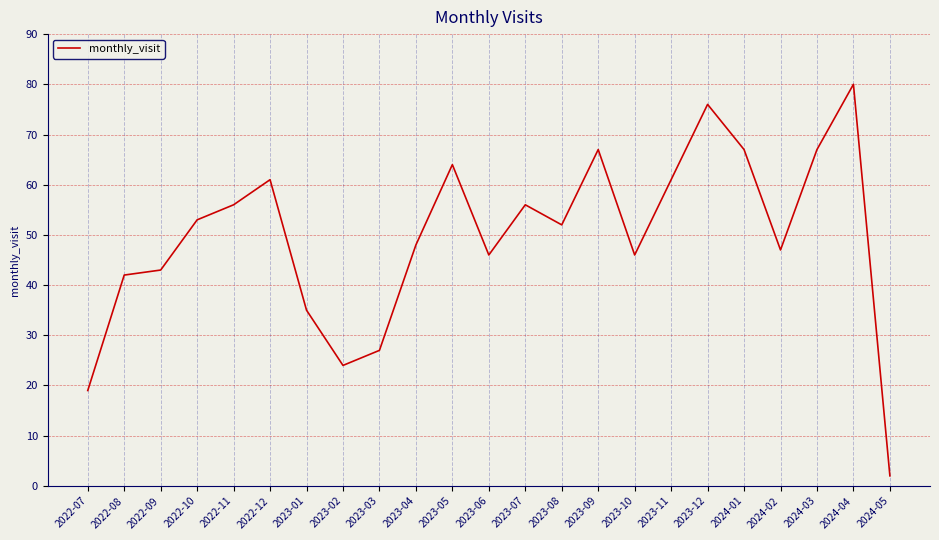

Reading left to right, transcribe all the data shown in this chart.

19	42	43	53	56	61	35	24	27	48	64	46	56	52	67	46	61	76	67	47	67	80	2